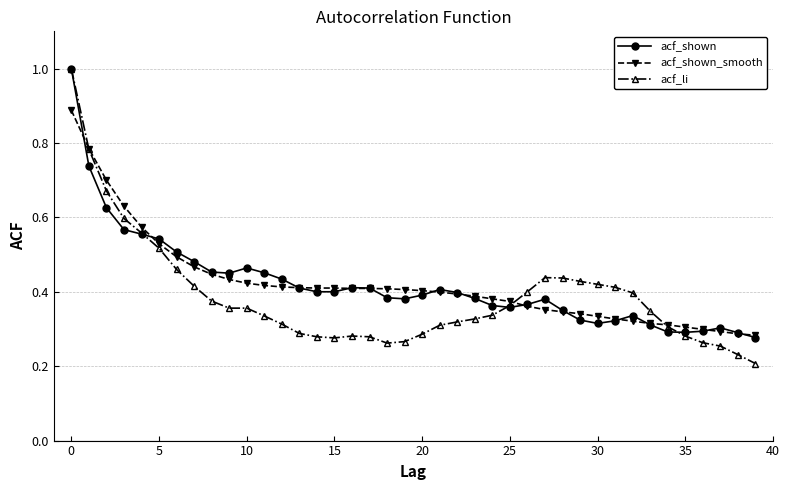

Which series has the largest range (max minus min)?

acf_li